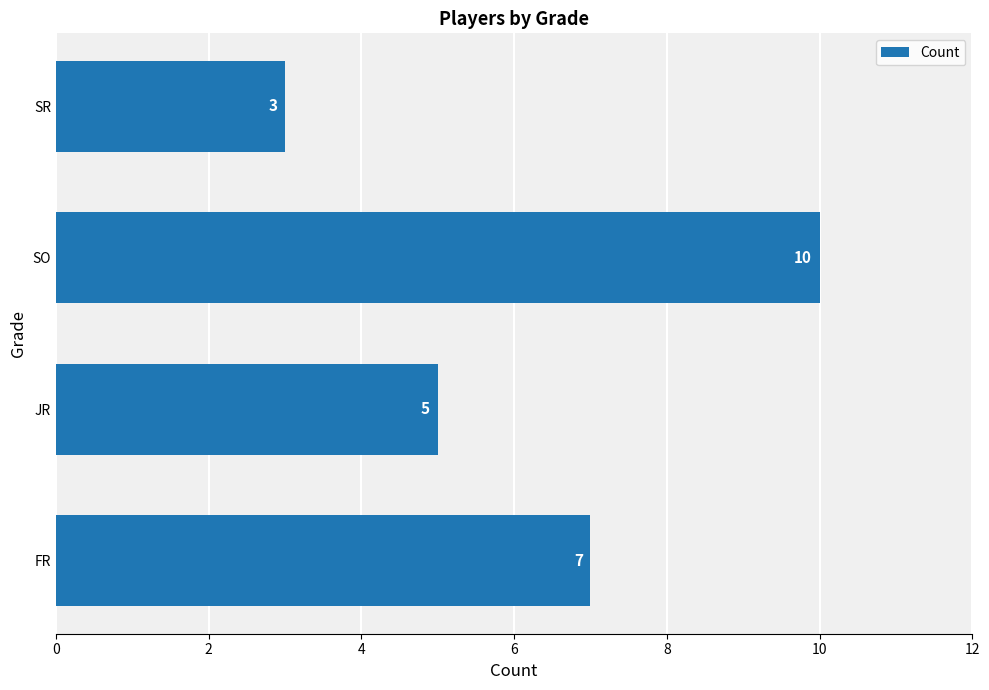

Reading top to bottom, extract all data points from this chart.

SR=3	SO=10	JR=5	FR=7